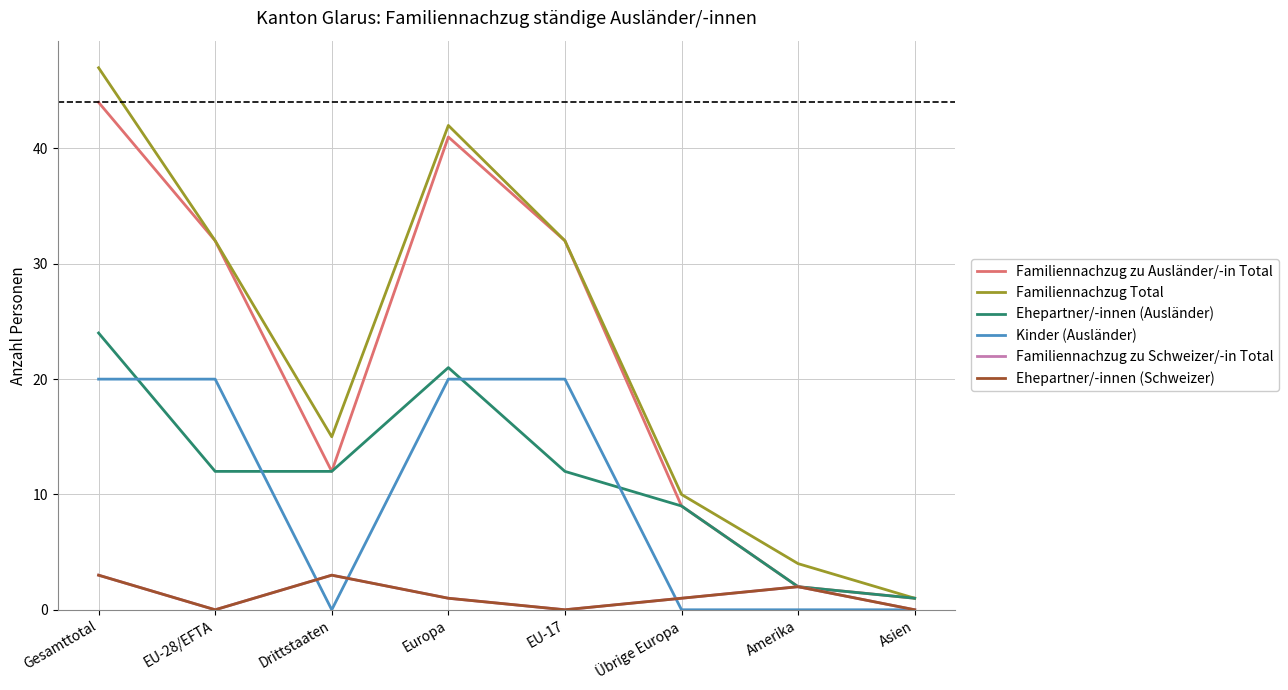

True or false: Kinder (Ausländer) and Familiennachzug zu Ausländer/-in Total intersect in this chart.

False